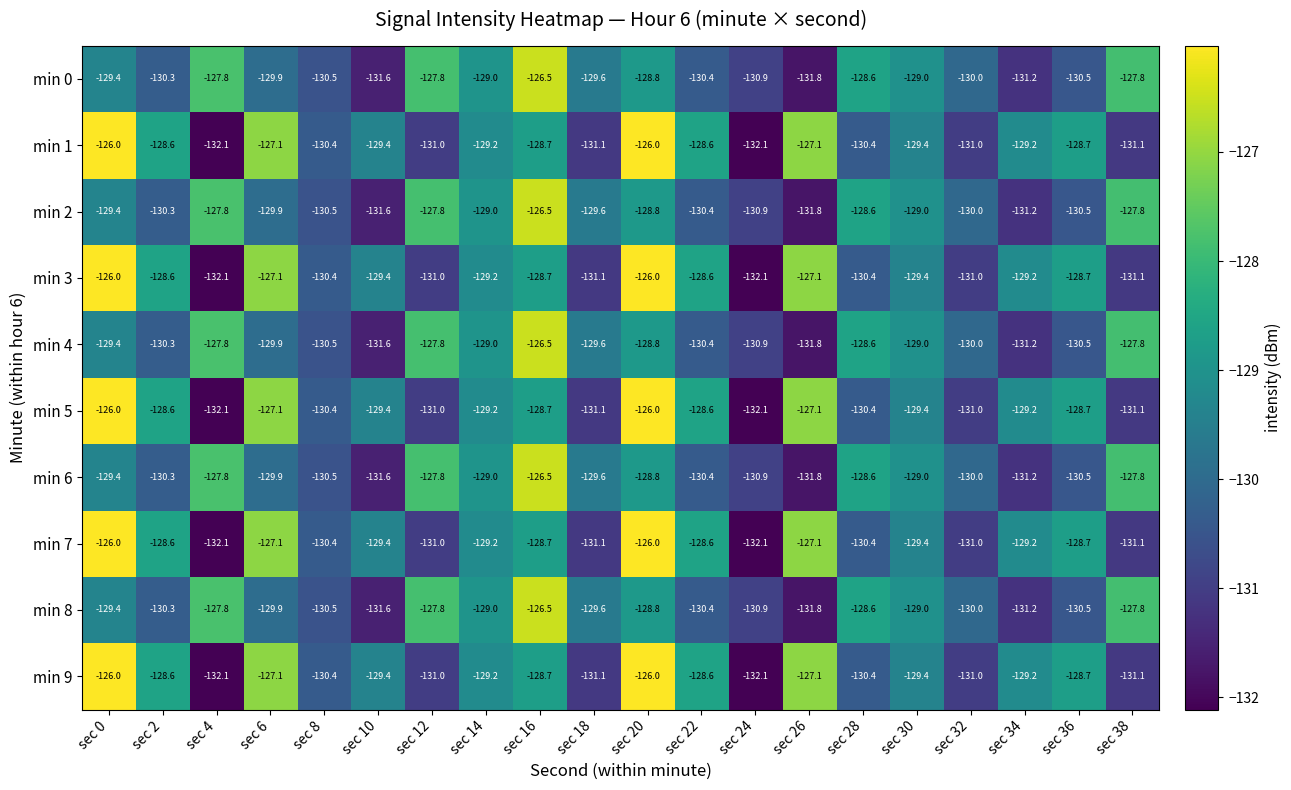

What is the smallest value displayed?

-132.1